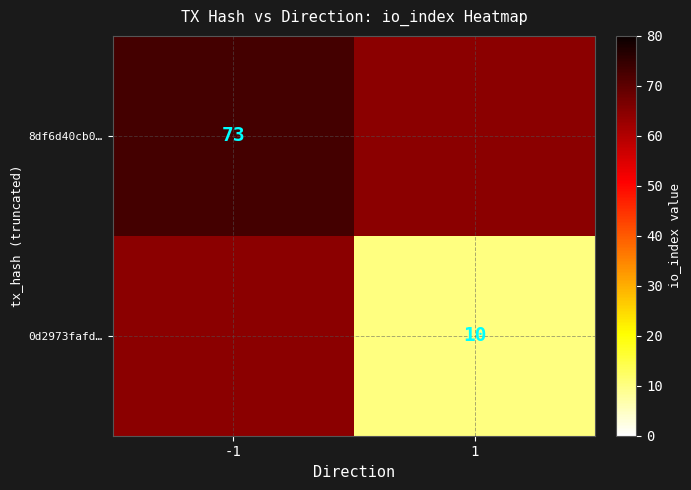

The value of 0d2973fafd… at 1 is 5. True or false?

False